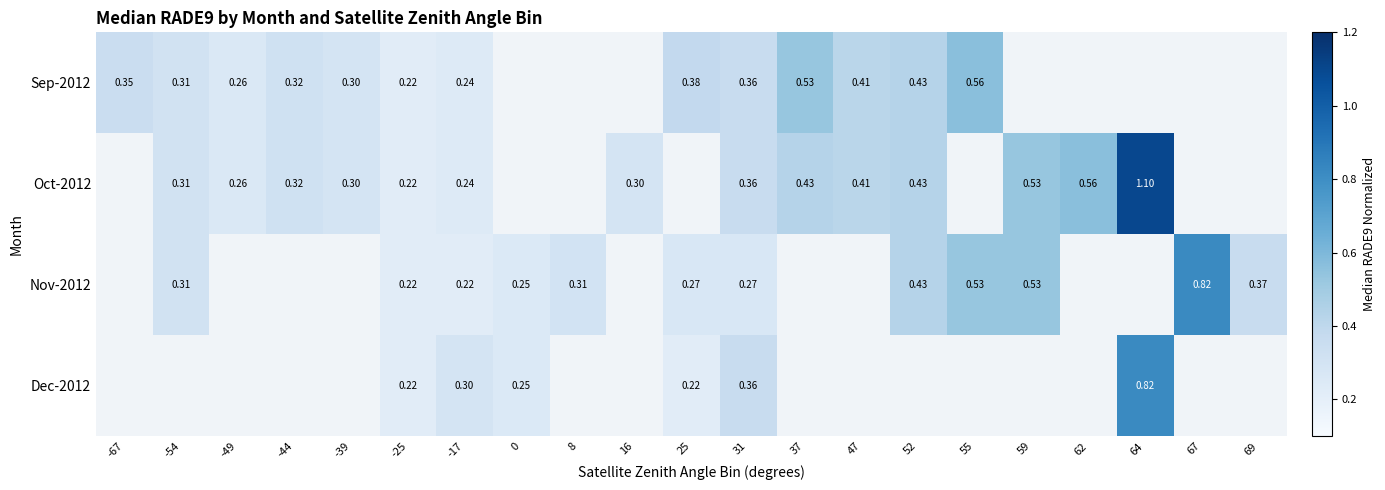

Is the value of Sep-2012 at -25 greater than the value of Nov-2012 at -54?

No